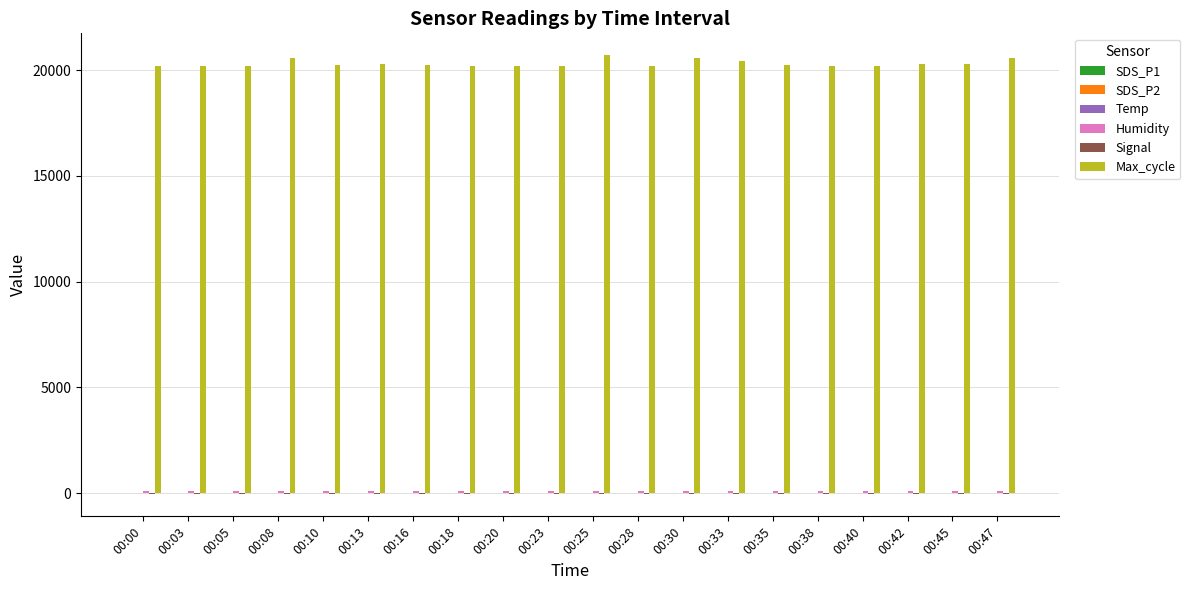

Which series has the largest total across all categories?

Max_cycle